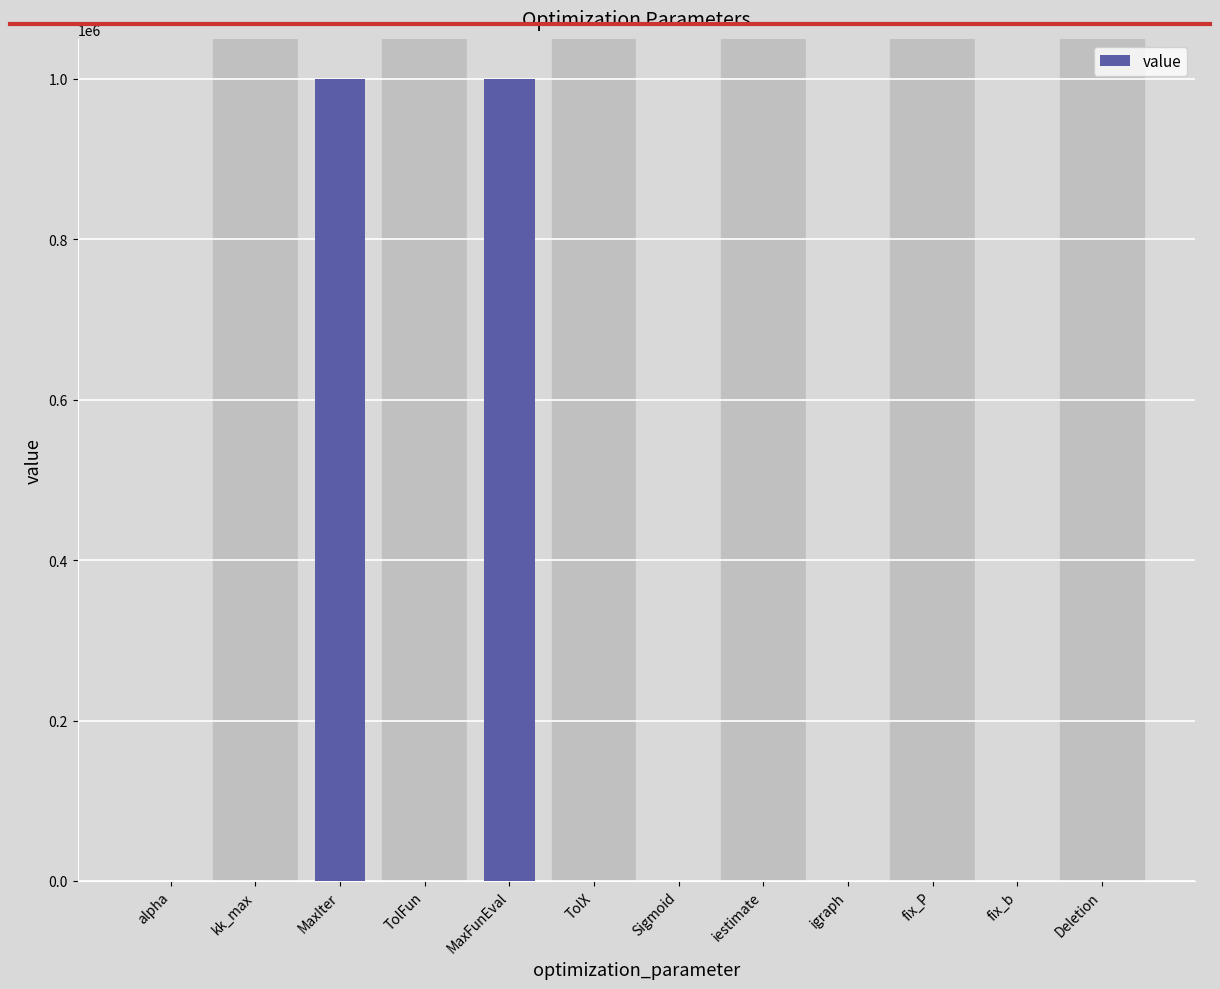

What is the change in value from kk_max to Deletion?

+2.0